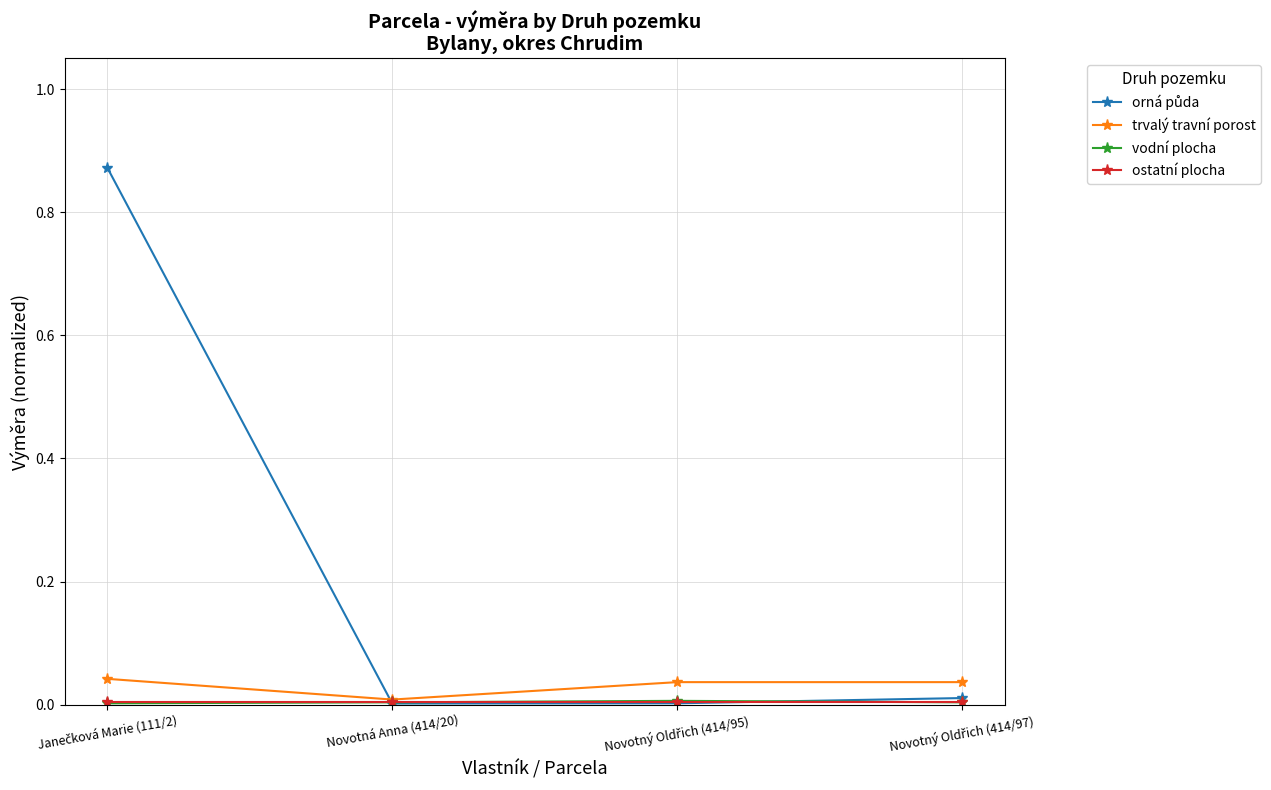

Is this an area chart (filled region under the line)?

No